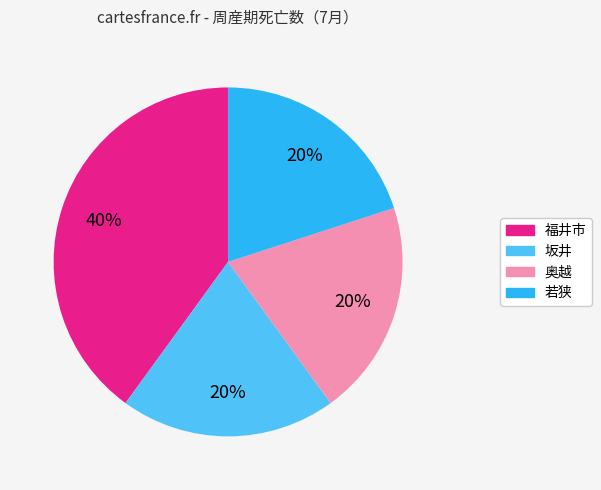

To the nearest percent, what is the average slice percentage?

25%